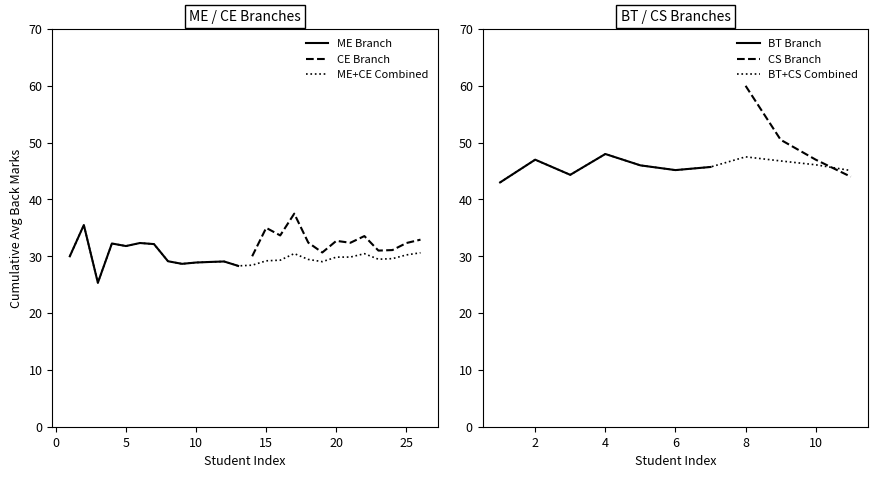

True or false: Avg Back Marks (ME) and Avg Back Marks (CE) intersect in this chart.

False